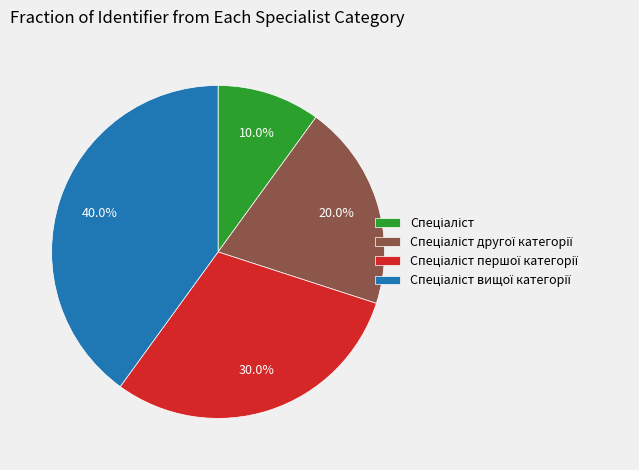

Is there any slice that represents more than half of the pie?

No